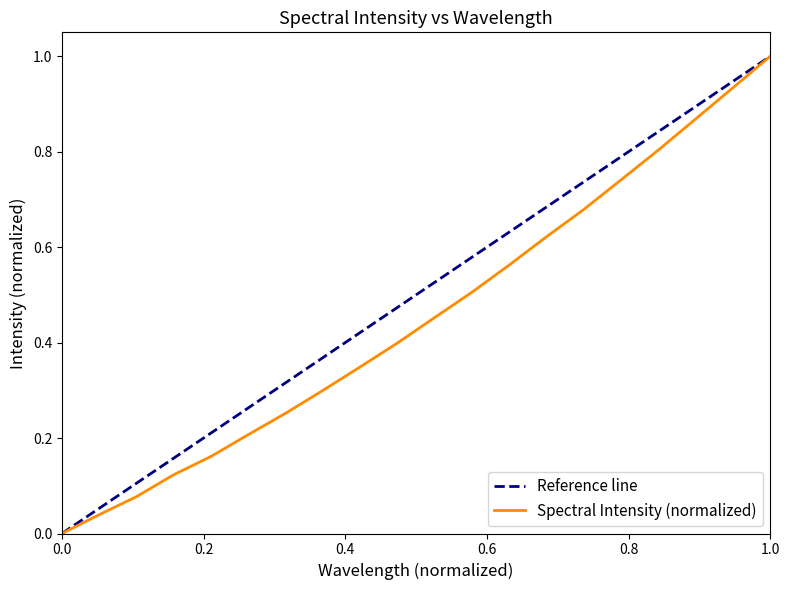

Is this an area chart (filled region under the line)?

No